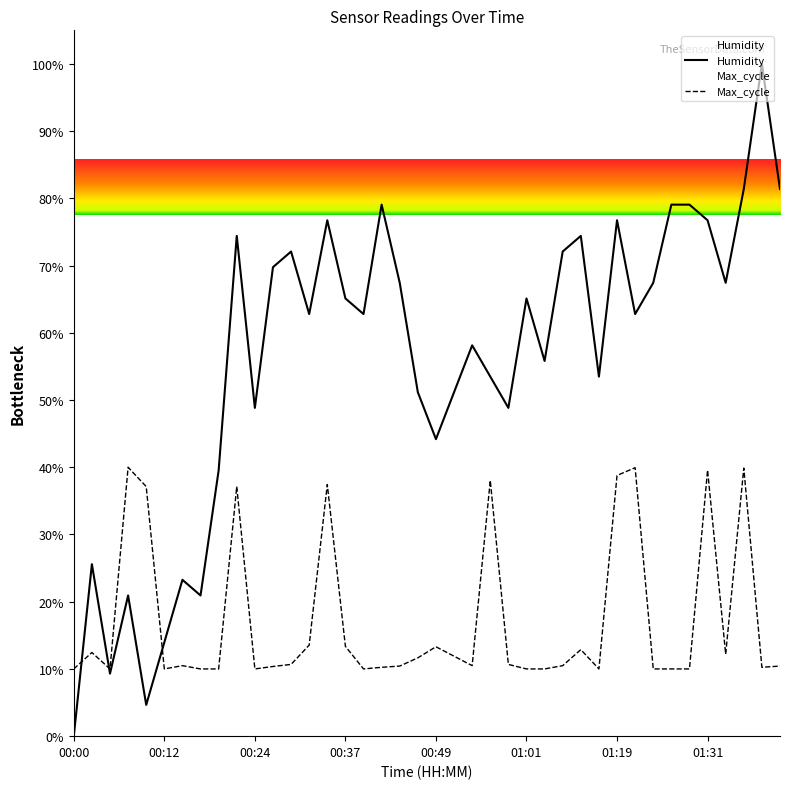

How many values in the Humidity series exceed 62?

22